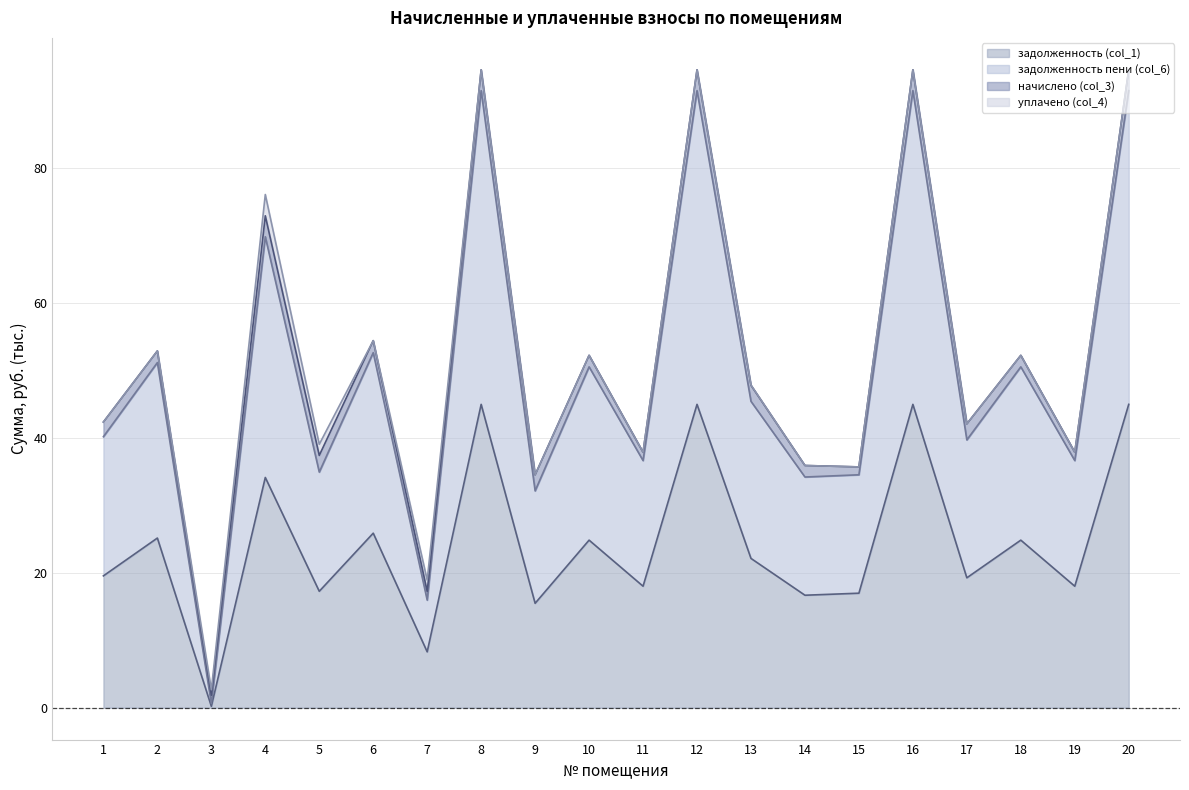

Is the value of задолженность (col_1) at 13 greater than the value of задолженность пени (col_6) at 10?

No